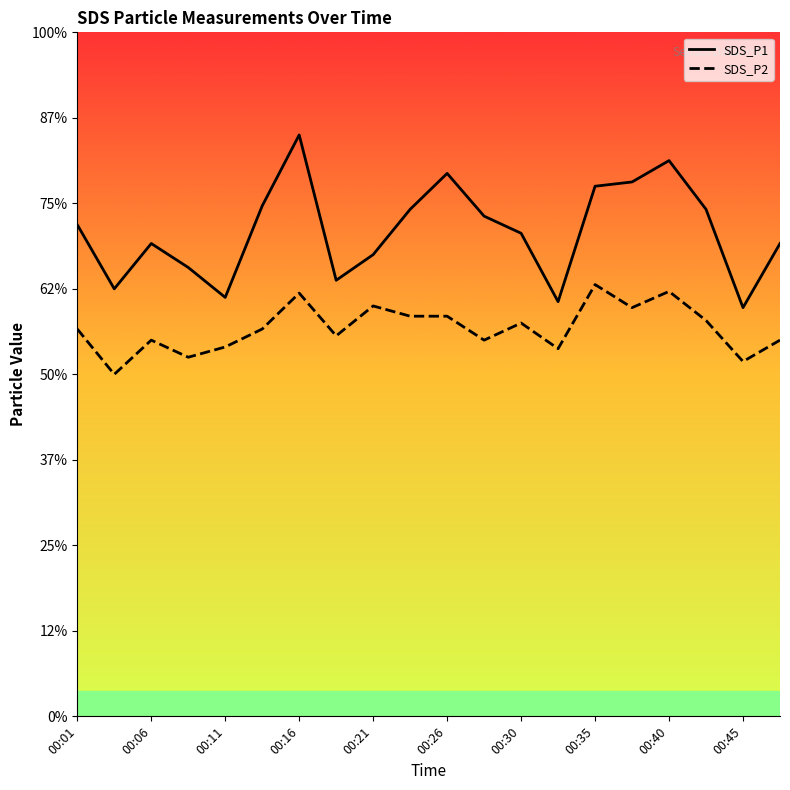

At which category is the sum across all series the highest?

00:16